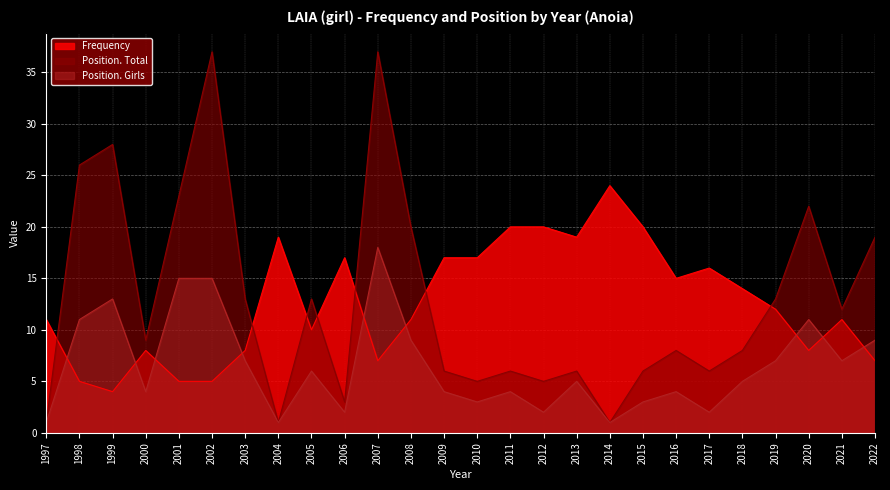

Does the chart display data point markers on the line(s)?

No